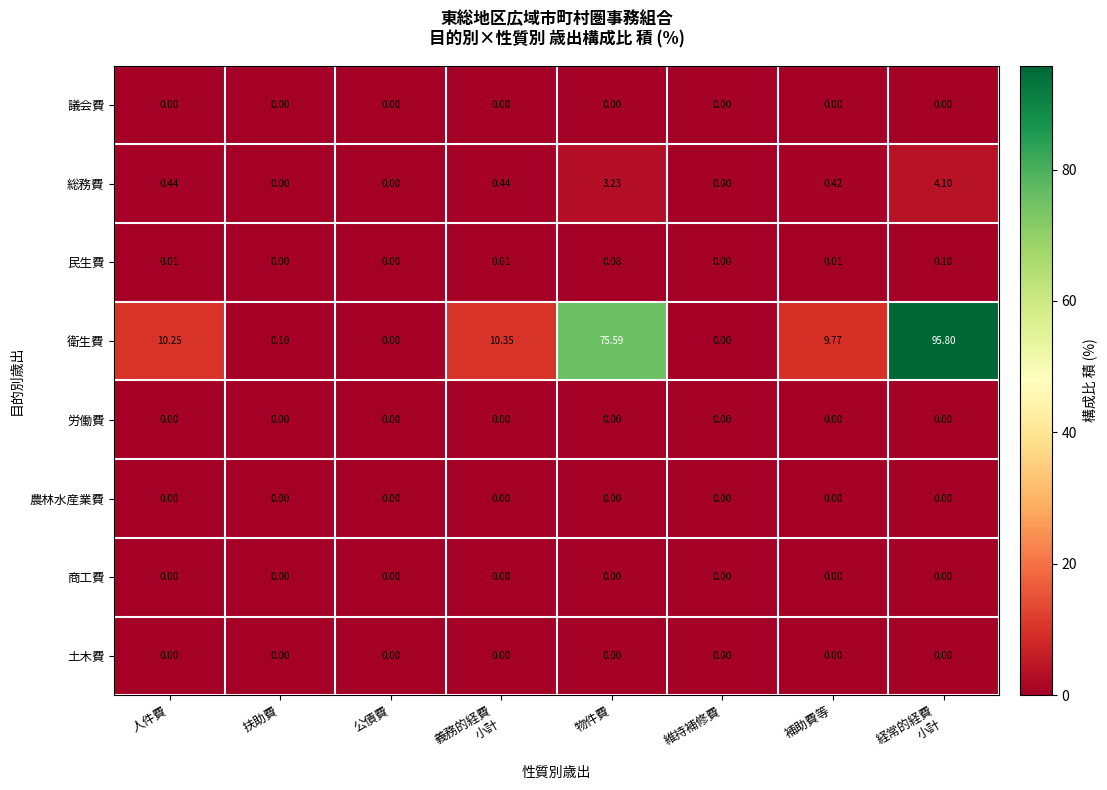

Which series has the largest total across all categories?

衛生費